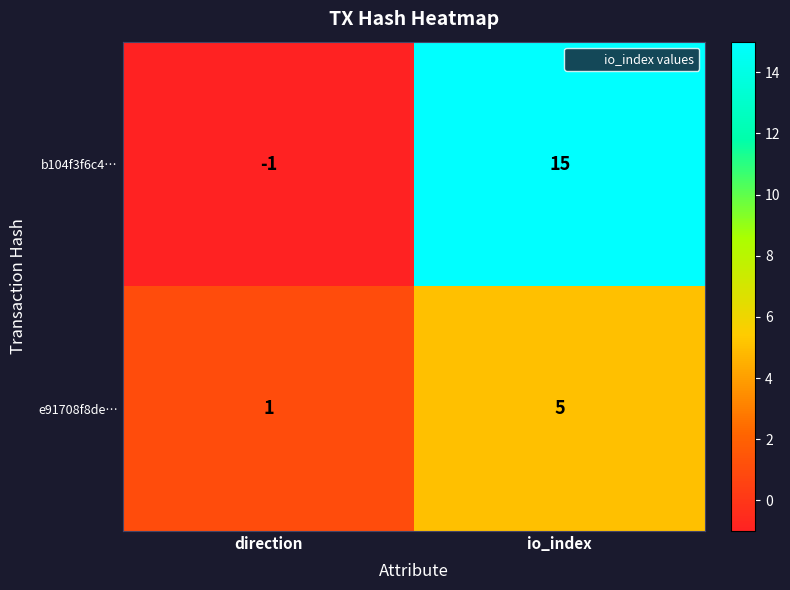

At how many categories does at least one series exceed 12?

1